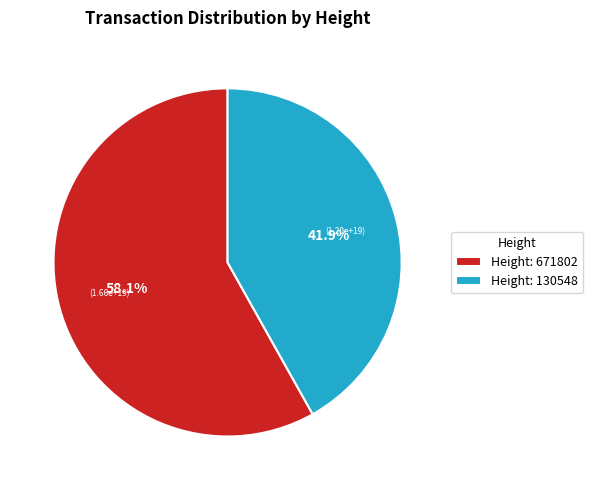

Combined, what portion of the pie is Height: 130548 and Height: 671802?

100.0%